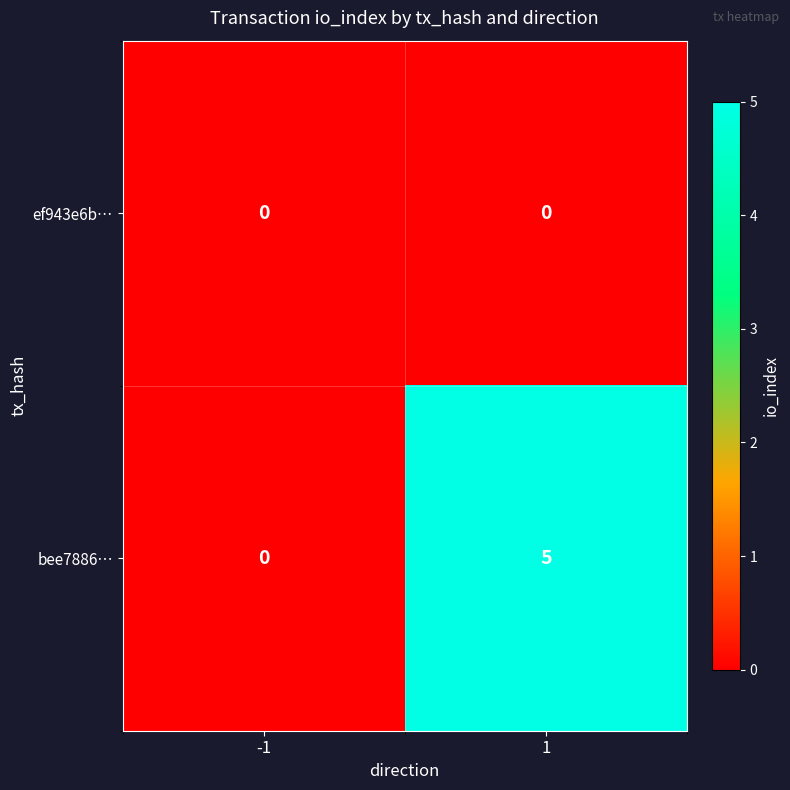

List the series in order of their overall mean, highest first.

bee7886…, ef943e6b…